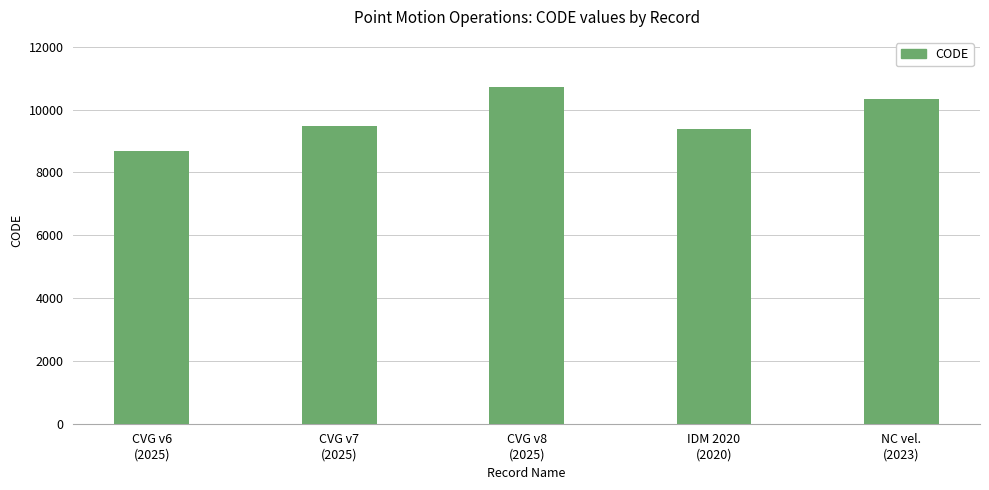

Rank the categories by value from lowest to highest.

CVG v6
(2025), IDM 2020
(2020), CVG v7
(2025), NC vel.
(2023), CVG v8
(2025)